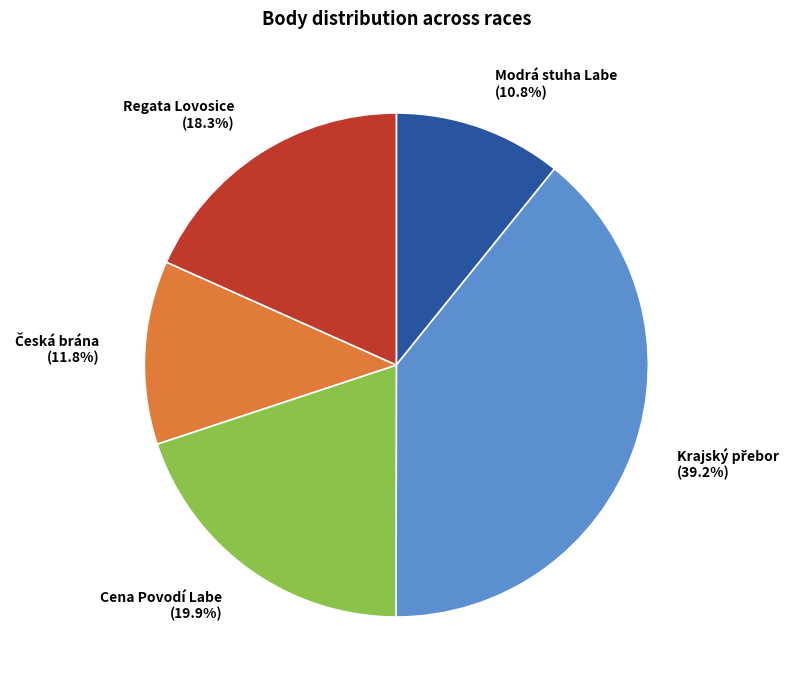

Is there any slice that represents more than half of the pie?

No